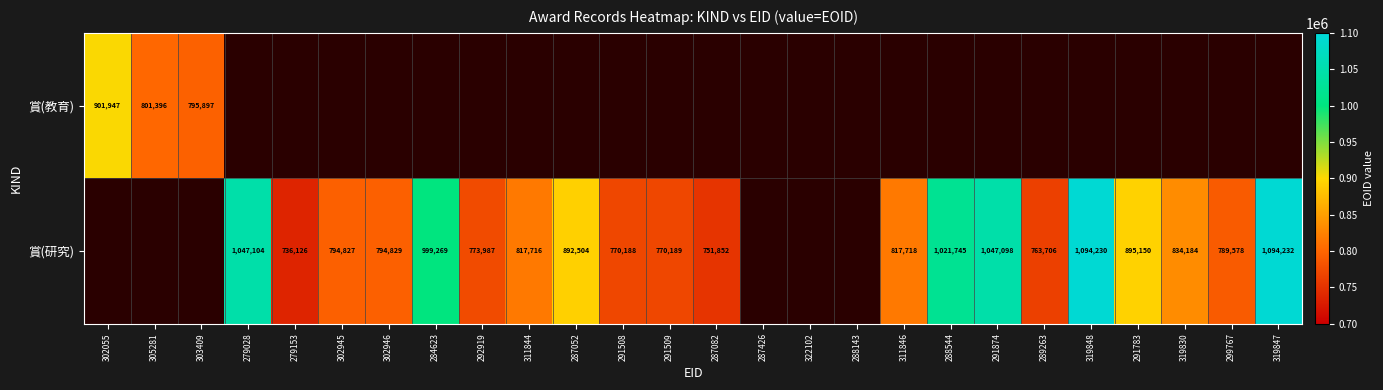

The 賞(研究) series shows 1764300 at 291874. True or false?

False